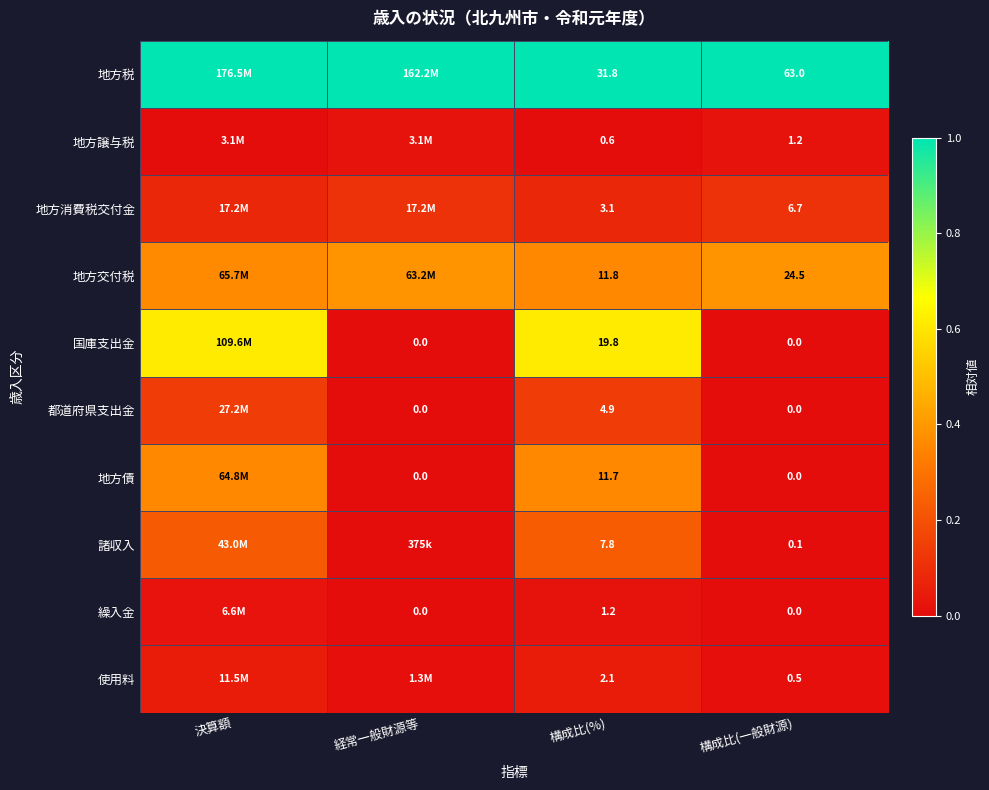

Is the value of 都道府県支出金 at 経常一般財源等 greater than the value of 地方税 at 構成比(%)?

No